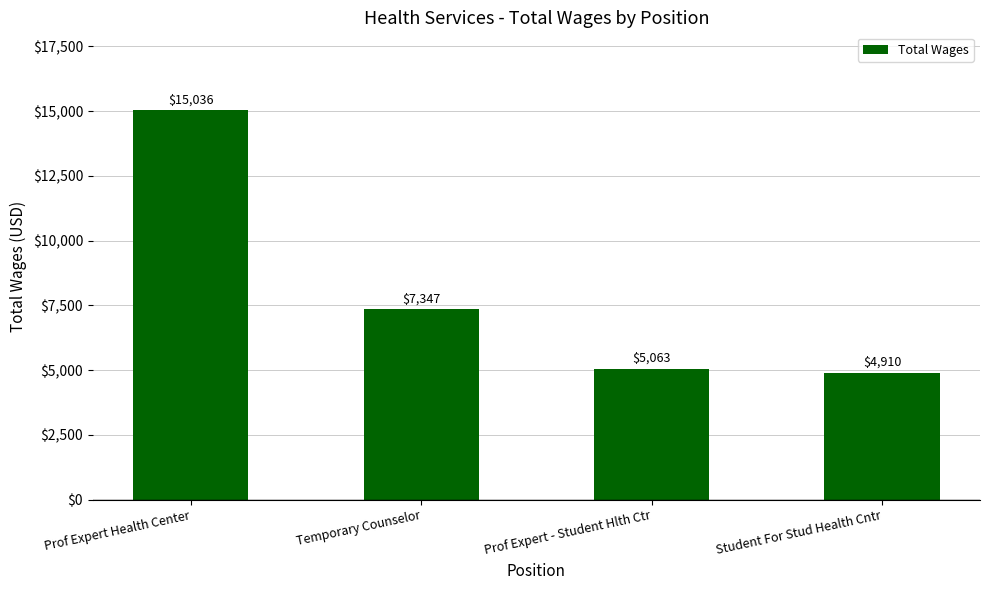

Does the chart contain any negative values?

No